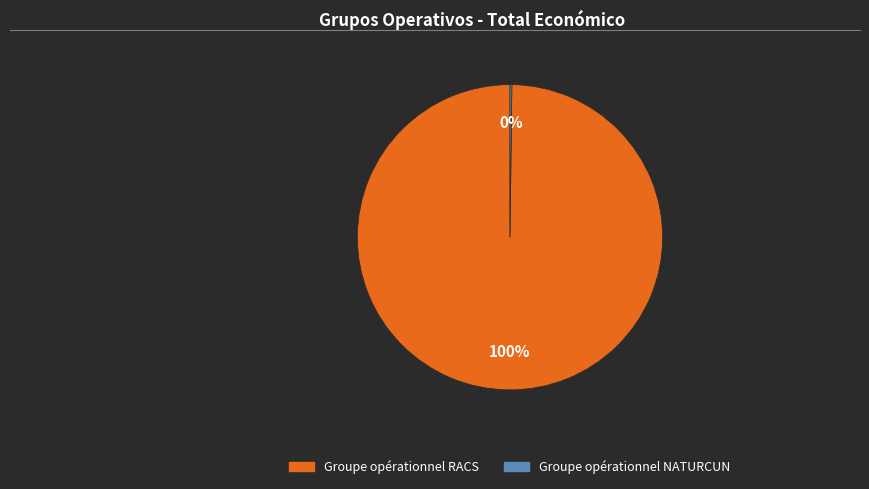

What is the largest slice in the pie chart?

Groupe opérationnel RACS